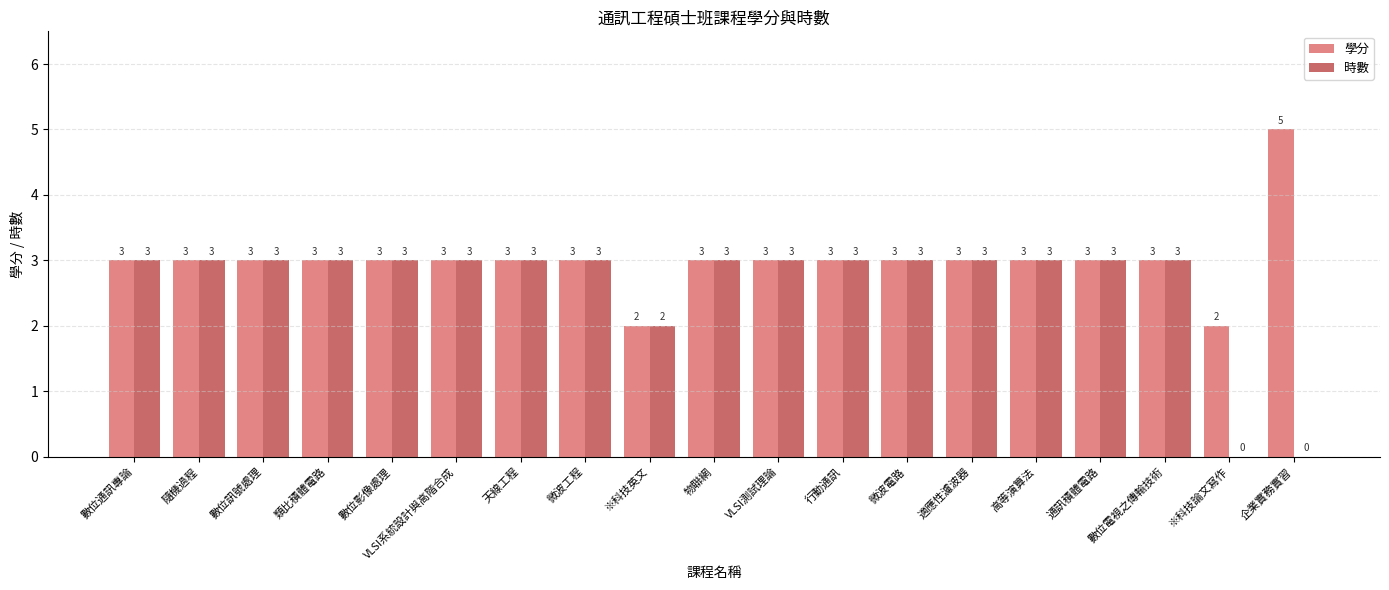

Is it true that 時數 equals 3 at 微波電路?

True